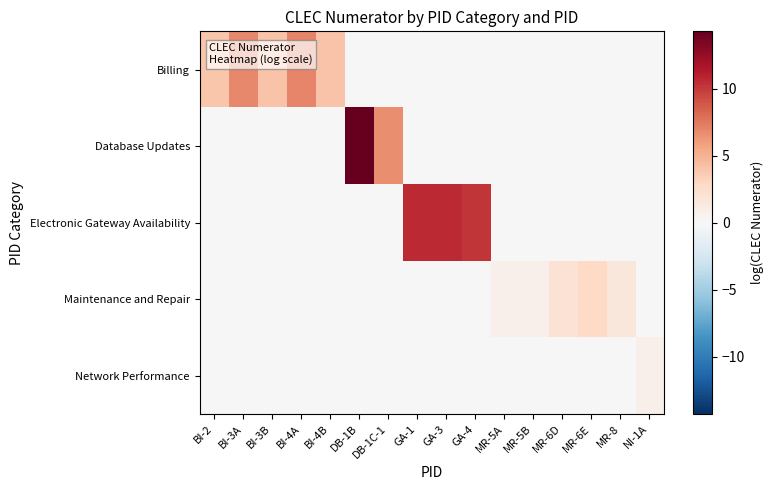

List the series in order of their overall mean, lowest first.

Network Performance, Maintenance and Repair, Database Updates, Billing, Electronic Gateway Availability